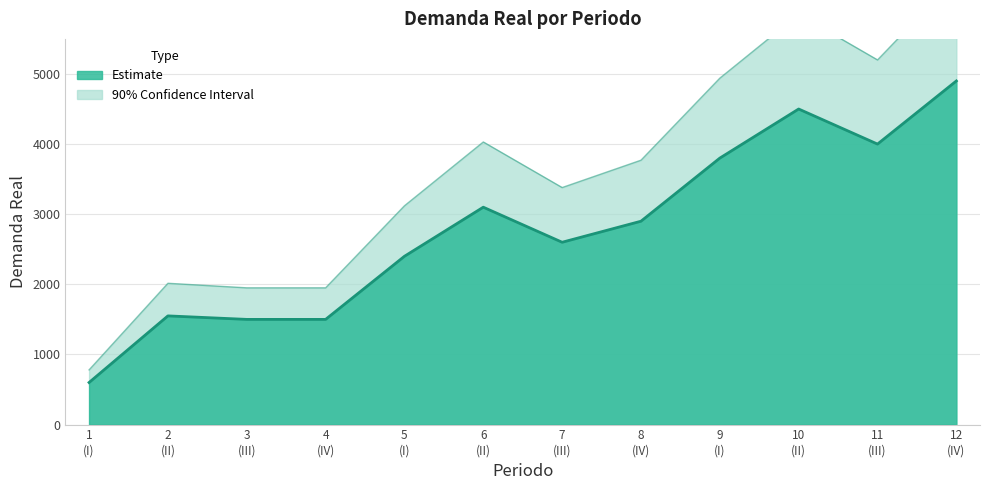

Which label corresponds to the largest value in the chart?

12 (IV)